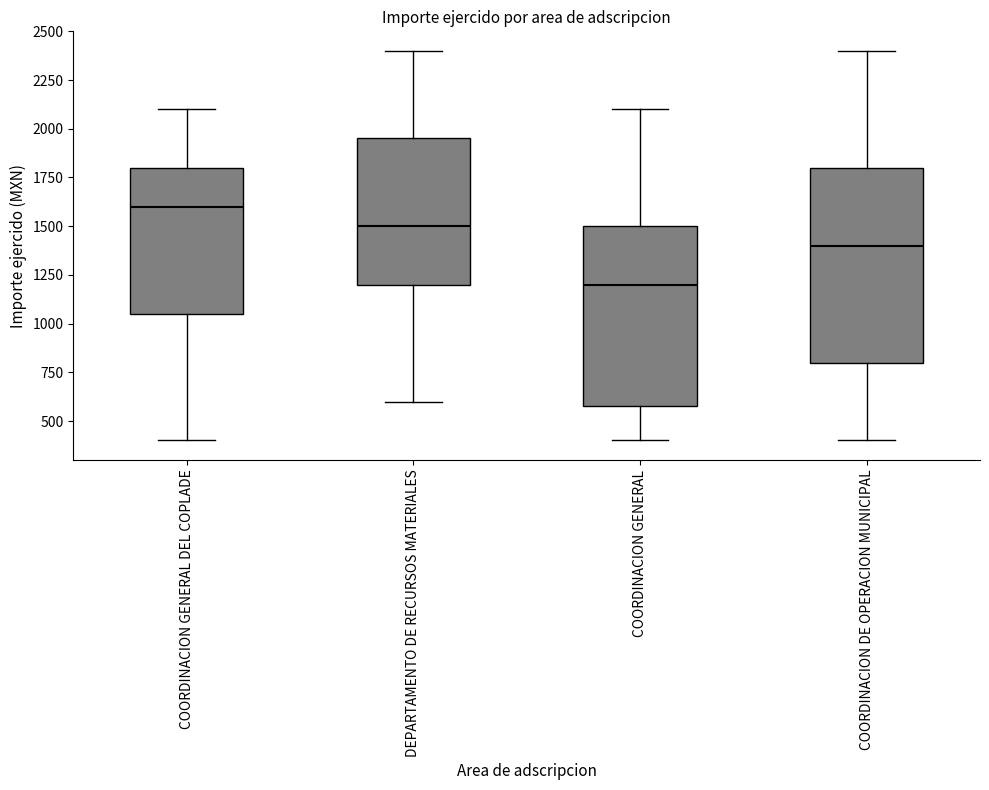

Reading left to right, read every box against the y-axis: the position of its median line, the range the box covers, and the ends of its whiskers. The values are not printed on the chart, so give them approximately, as read against the axis.

COORDINACION GENERAL DEL COPLADE: median 1600, box 1050 to 1800, whiskers 400 to 2100
DEPARTAMENTO DE RECURSOS MATERIALES: median 1500, box 1200 to 1950, whiskers 600 to 2400
COORDINACION GENERAL: median 1200, box 600 to 1500, whiskers 400 to 2100
COORDINACION DE OPERACION MUNICIPAL: median 1400, box 800 to 1800, whiskers 400 to 2400